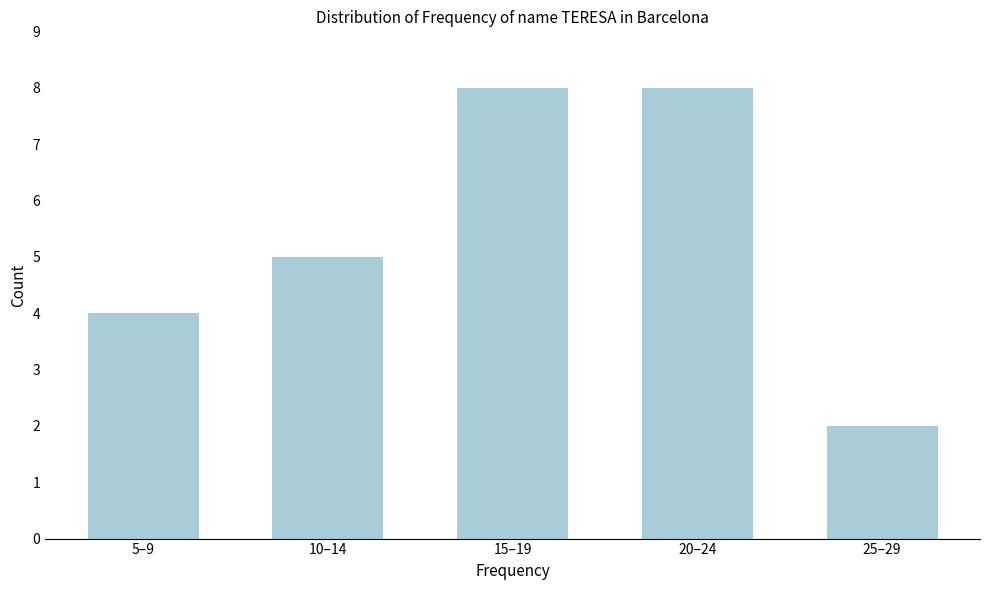

Reading right to left, what are all the values shown in this chart?

2	8	8	5	4